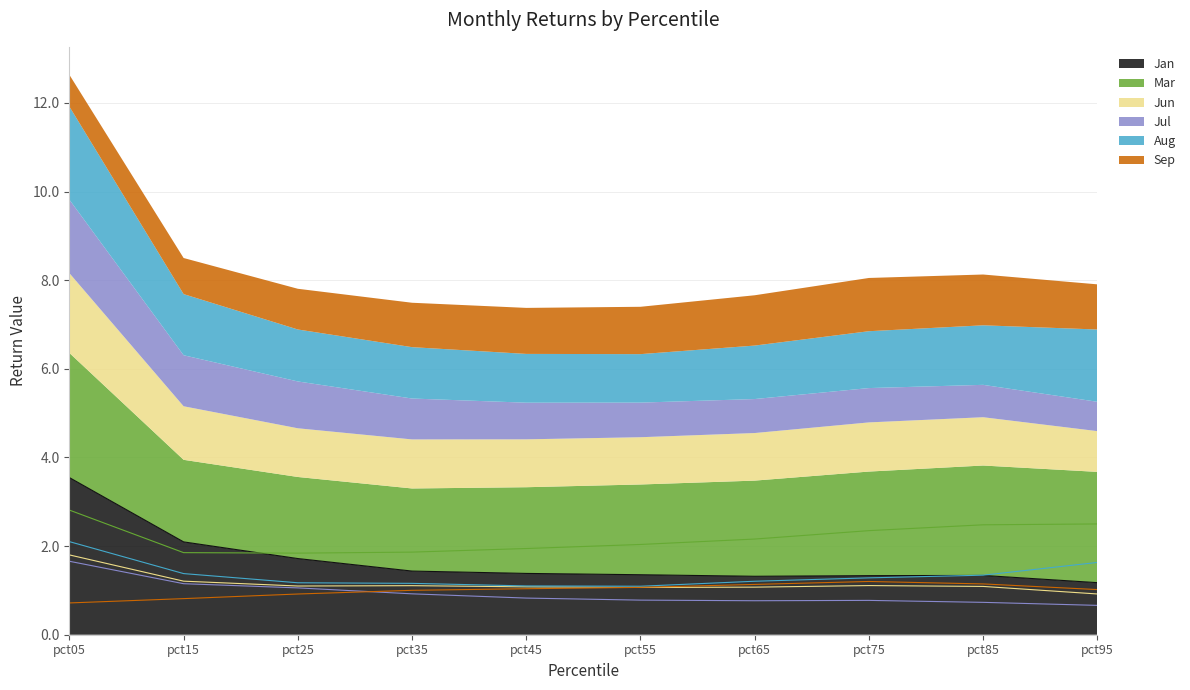

True or false: Sep and Aug intersect in this chart.

False